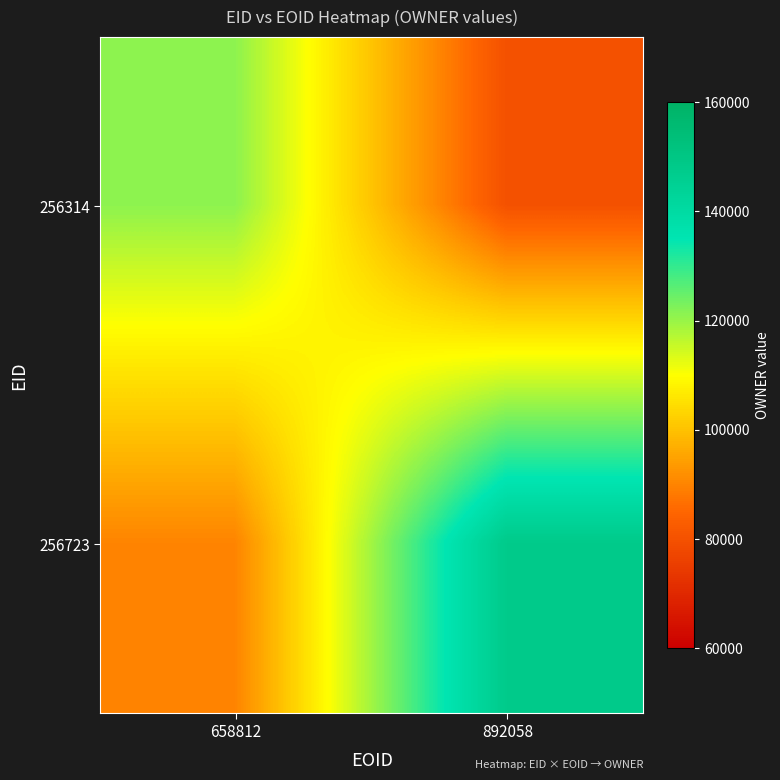

Which label corresponds to the largest value in the chart?

892058